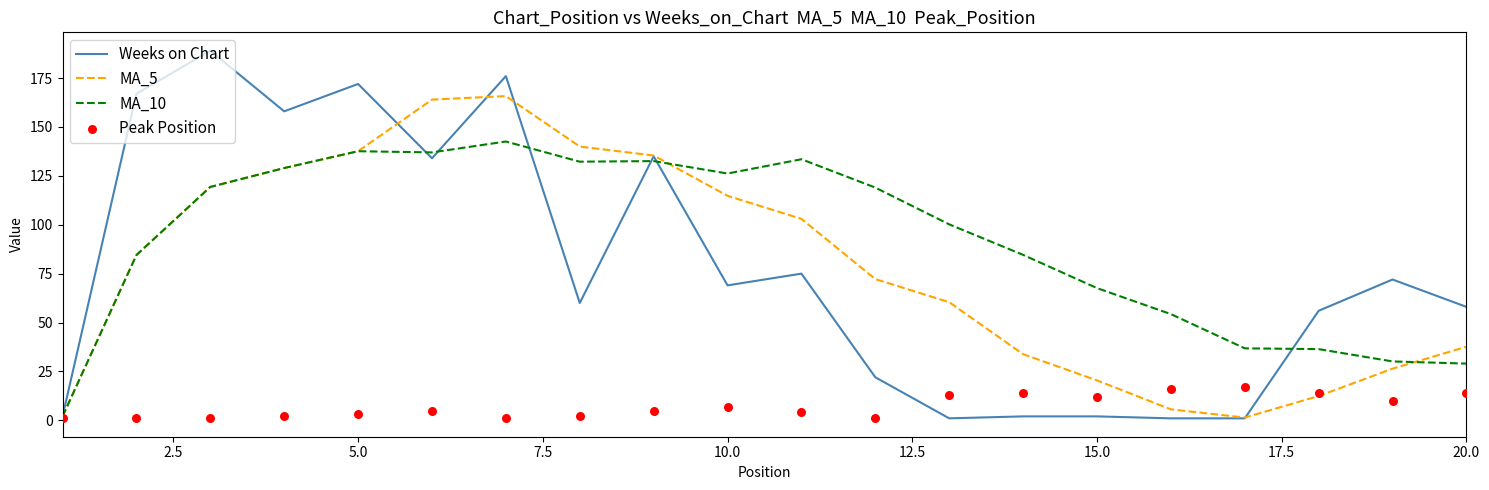

Which series contains the lowest Y value?

Weeks on Chart